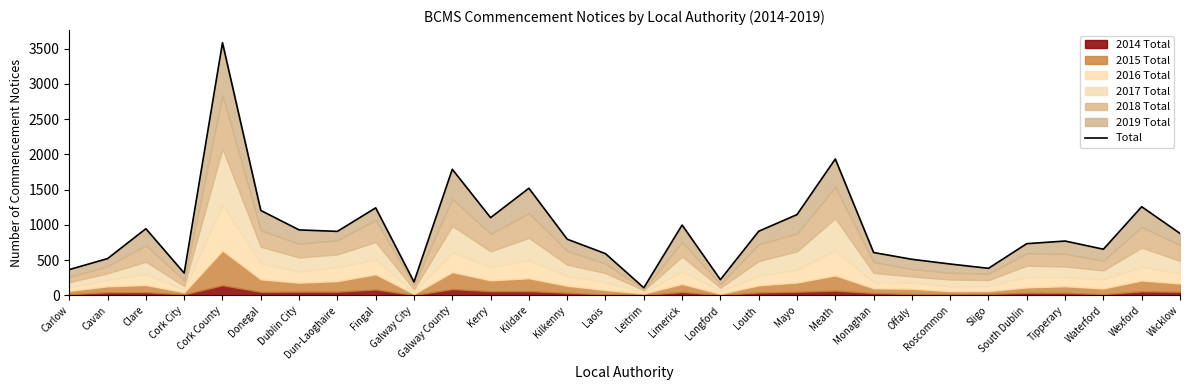

Reading right to left, transcribe all the data shown in this chart.

Wicklow=878	Wexford=1257	Waterford=654	Tipperary=770	South Dublin=733	Sligo=383	Roscommon=444	Offaly=511	Monaghan=607	Meath=1934	Mayo=1145	Louth=909	Longford=222	Limerick=997	Leitrim=107	Laois=591	Kilkenny=796	Kildare=1519	Kerry=1102	Galway County=1788	Galway City=190	Fingal=1241	Dun-Laoghaire=907	Dublin City=928	Donegal=1204	Cork County=3584	Cork City=315	Clare=945	Cavan=521	Carlow=365